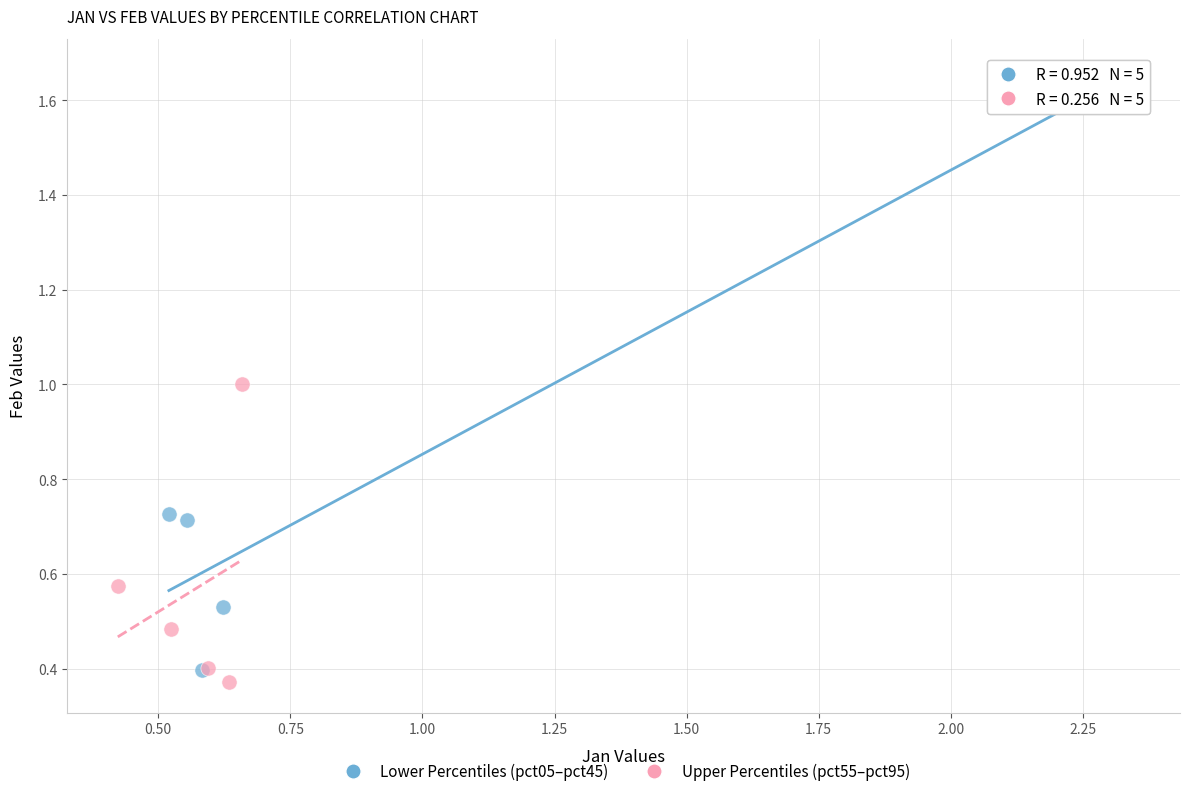

Which series reaches the maximum Y coordinate?

Lower Percentiles (pct05–pct45)